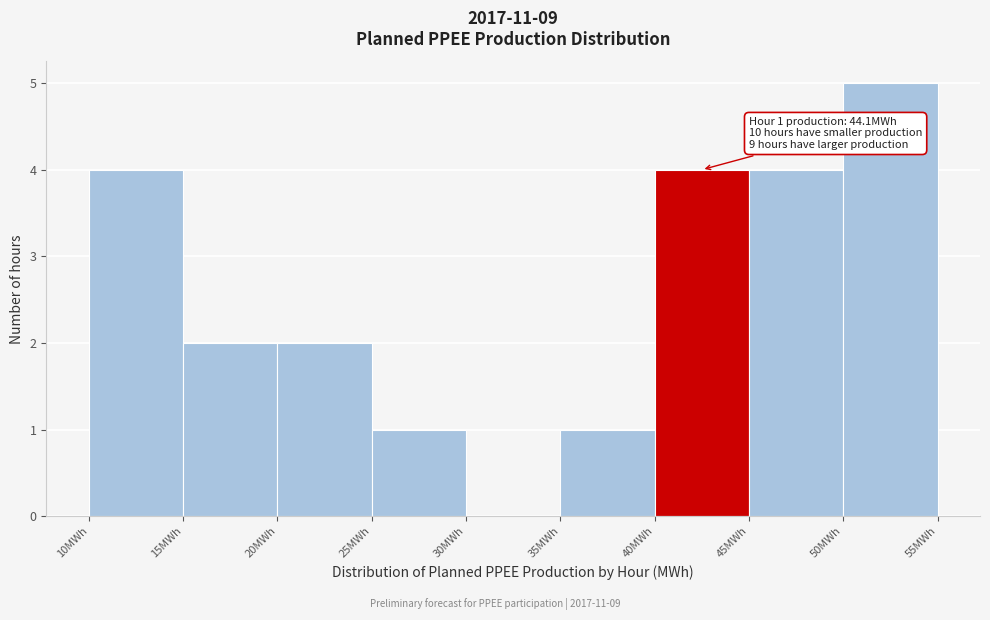

Over which range of the x-axis is the bar tallest?

50 to 55